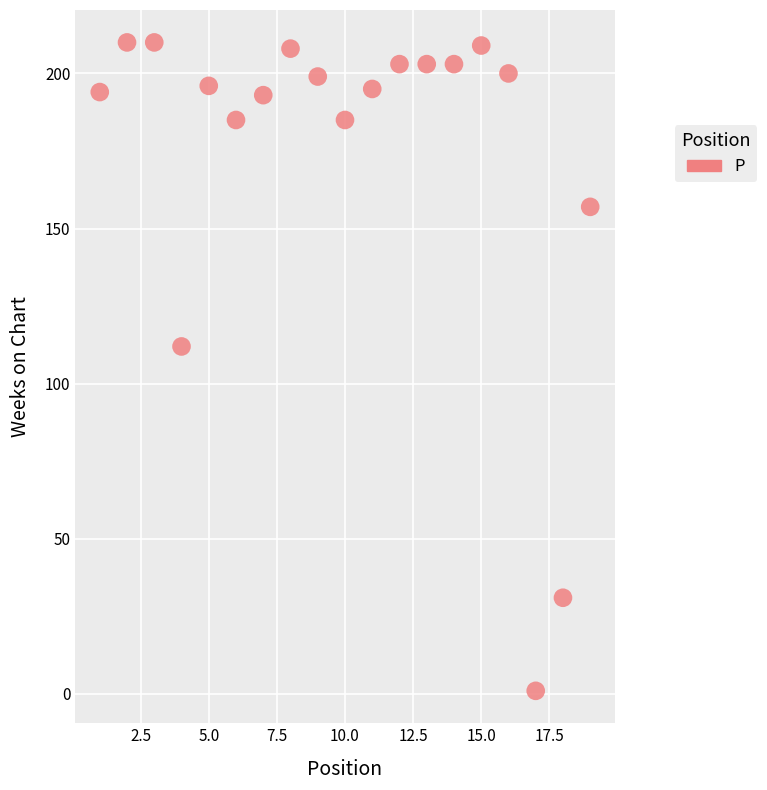

What is the range of X values (max minus min)?

18